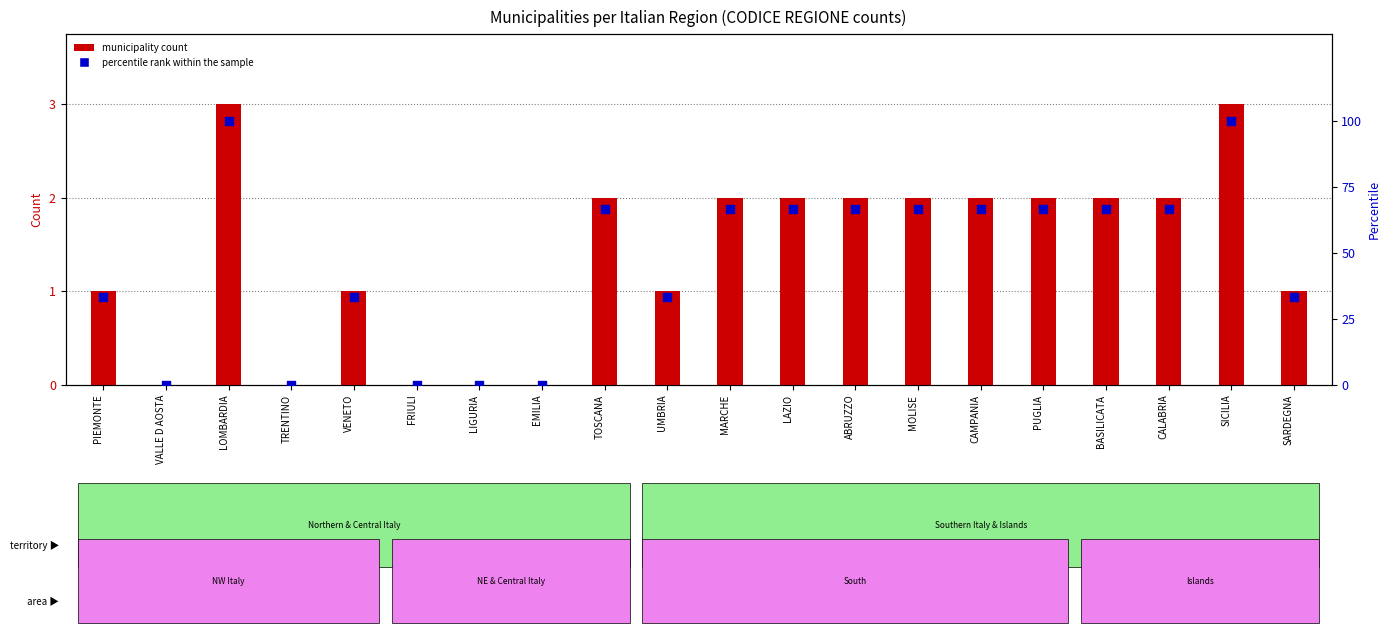

Which has a higher value, TOSCANA or LAZIO?

TOSCANA